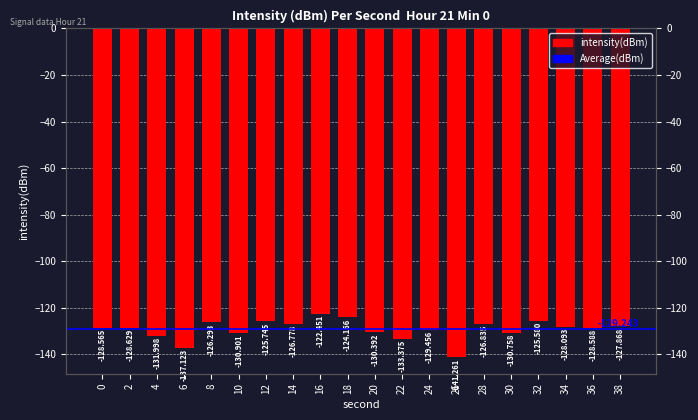

Are the bars horizontal?

No